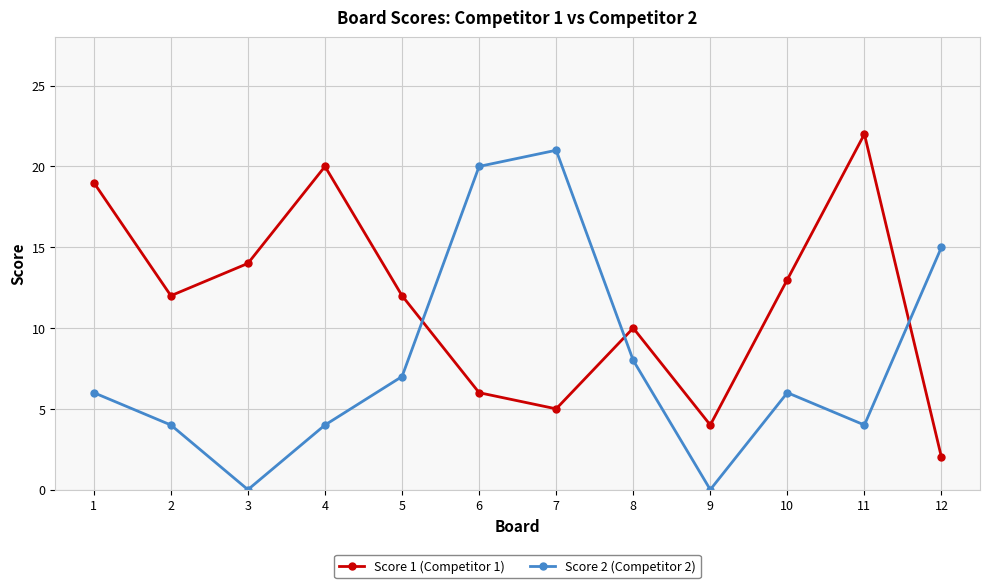

Which series has the widest spread of values?

Score 2 (Competitor 2)